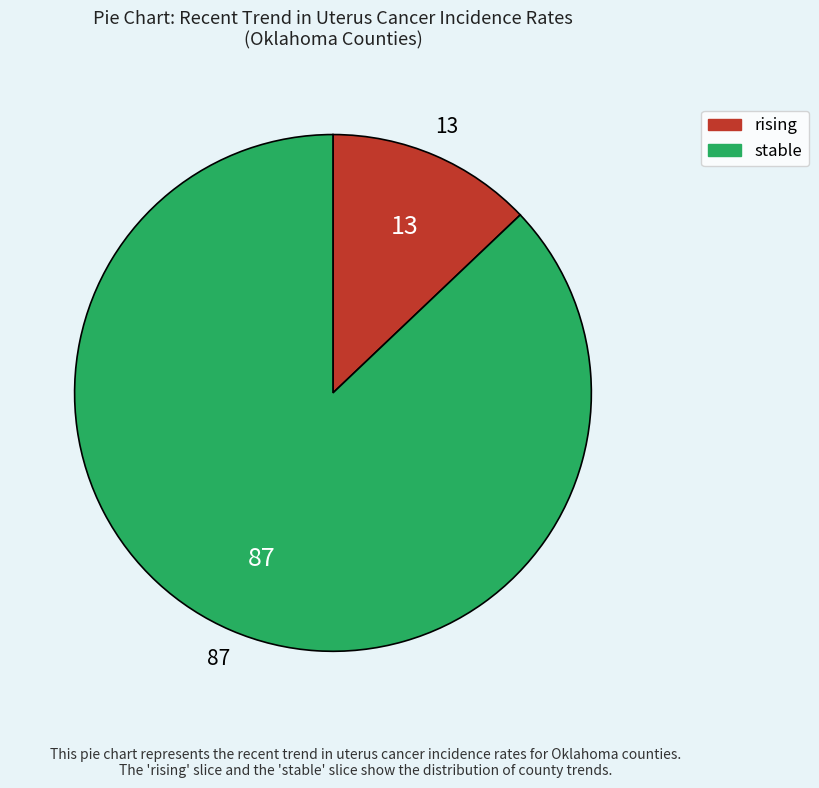

Count the number of slices in the pie.

2